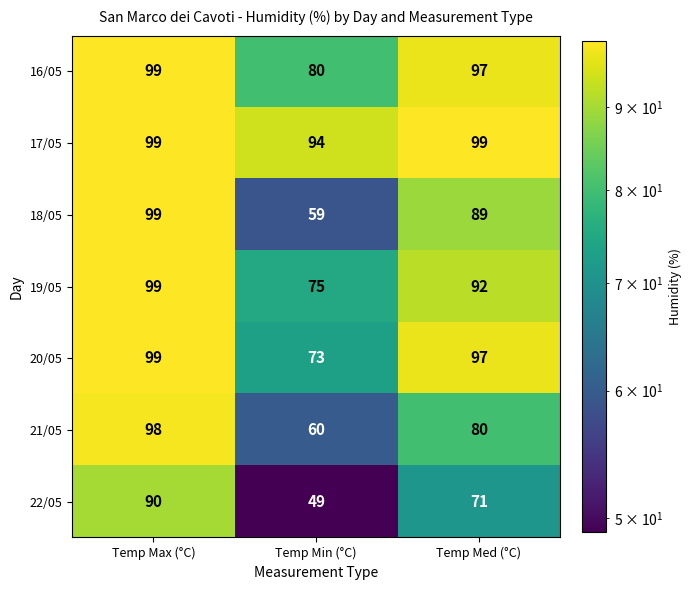

Between Temp Max (°C) and Temp Med (°C), which series saw the biggest shift?

22/05